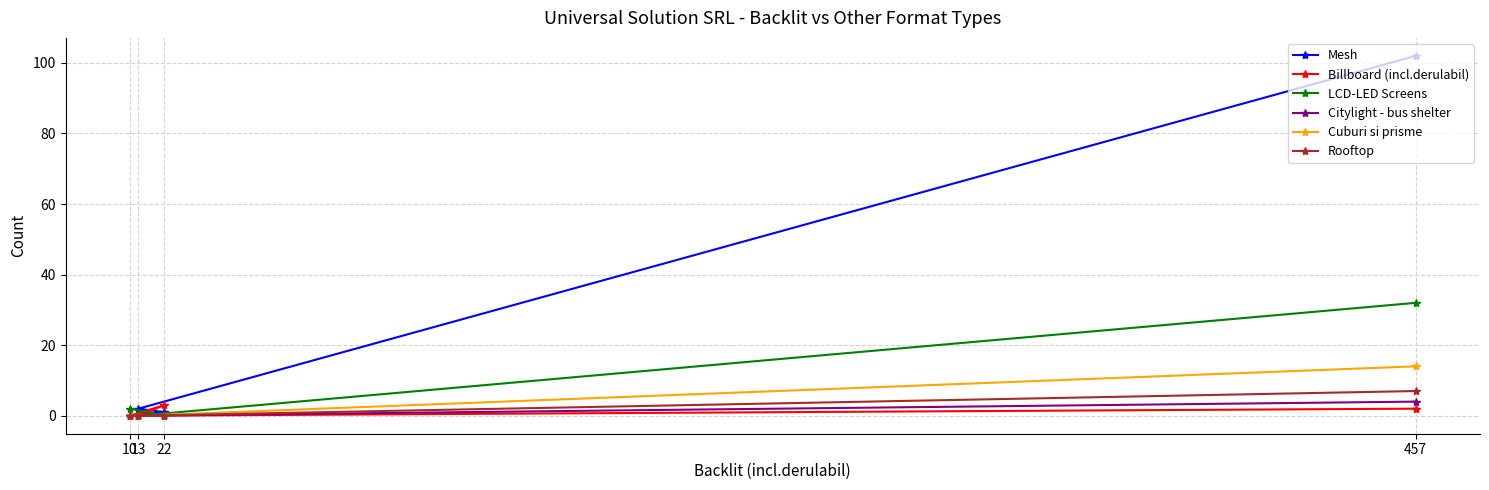

Reading right to left, list all the values displayed in this chart.

Mesh: 457=102	22=1	13=2	10=0
Billboard (incl.derulabil): 457=2	22=3	13=0	10=0
LCD-LED Screens: 457=32	22=0	13=0	10=2
Citylight - bus shelter: 457=4	22=0	13=0	10=0
Cuburi si prisme: 457=14	22=0	13=0	10=0
Rooftop: 457=7	22=0	13=0	10=0